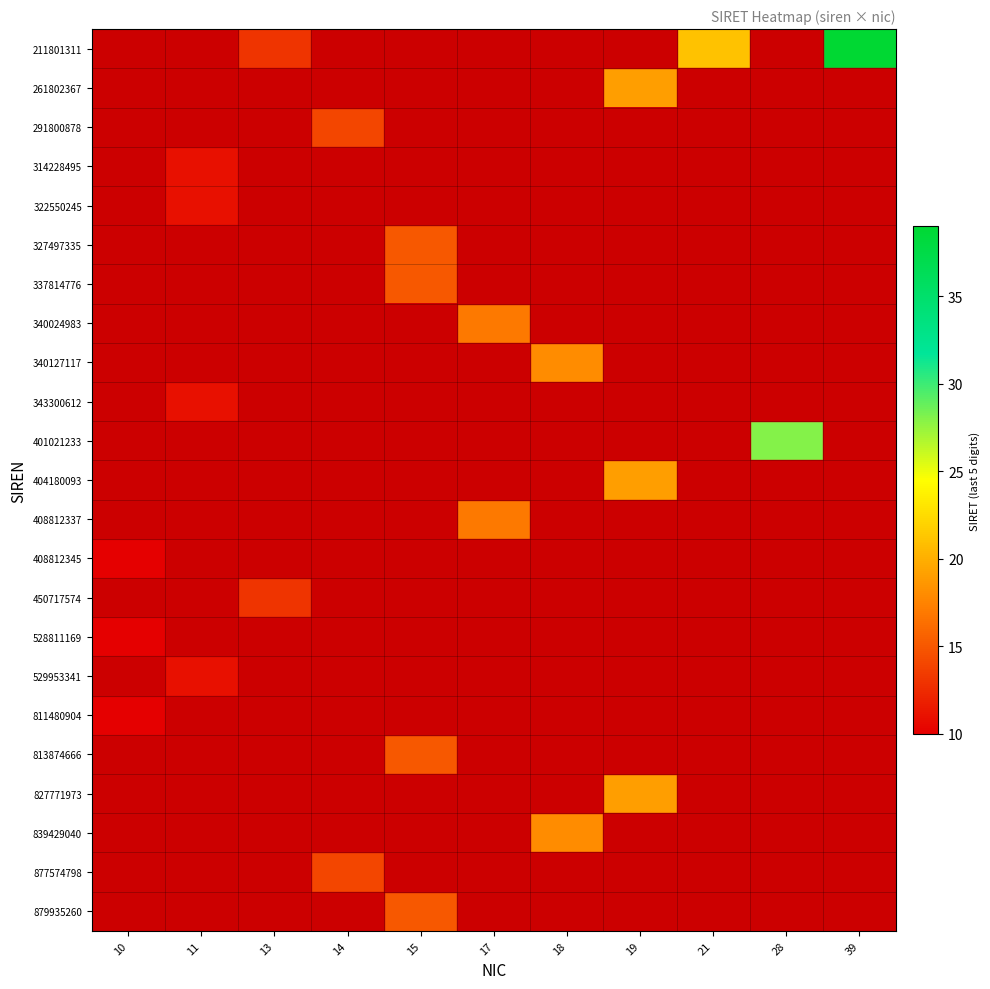

How many values in row_20 are above zero?

1